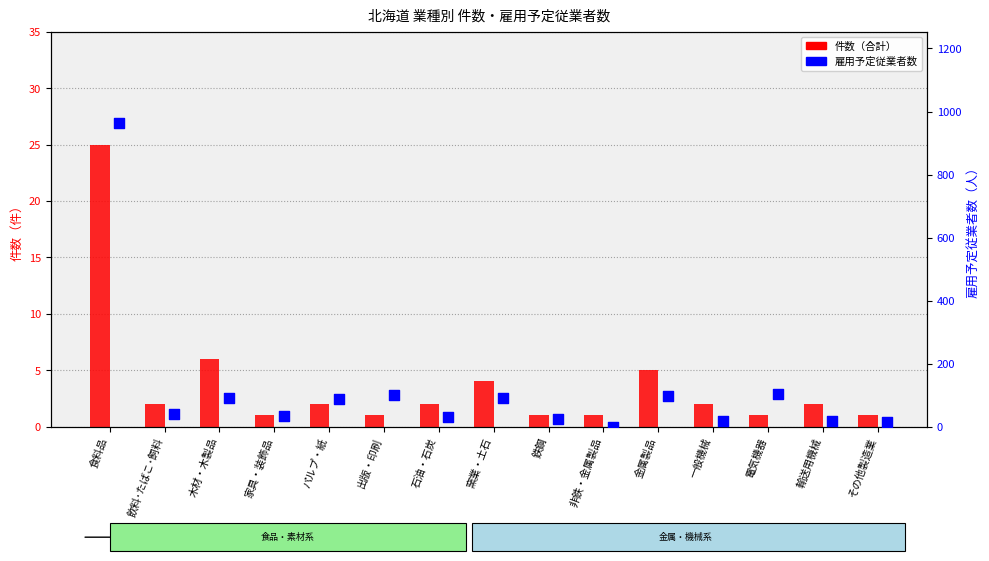

Is the value of 件数（合計） at パルプ・紙 greater than the value of 雇用予定従業者数 at 出版・印刷?

No